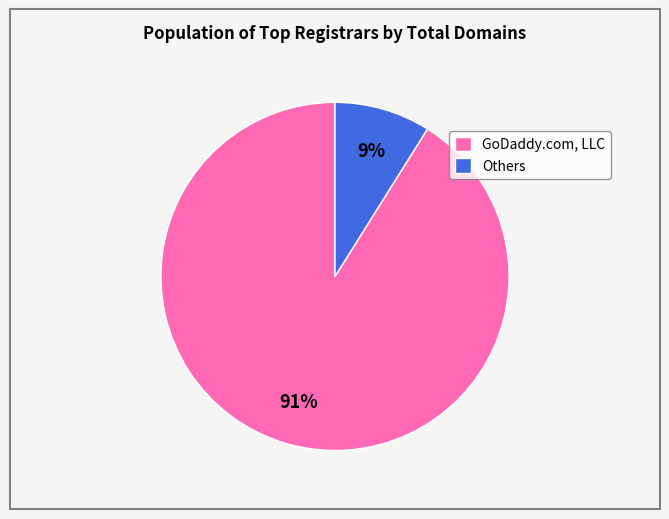

Which has a higher value, Others or GoDaddy.com, LLC?

GoDaddy.com, LLC